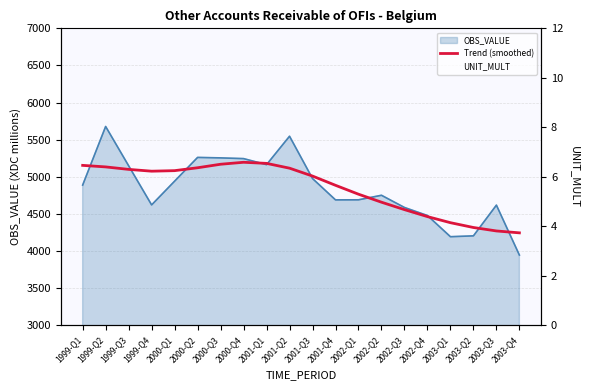

Is it true that UNIT_MULT equals 6.0 at 2003-Q3?

True